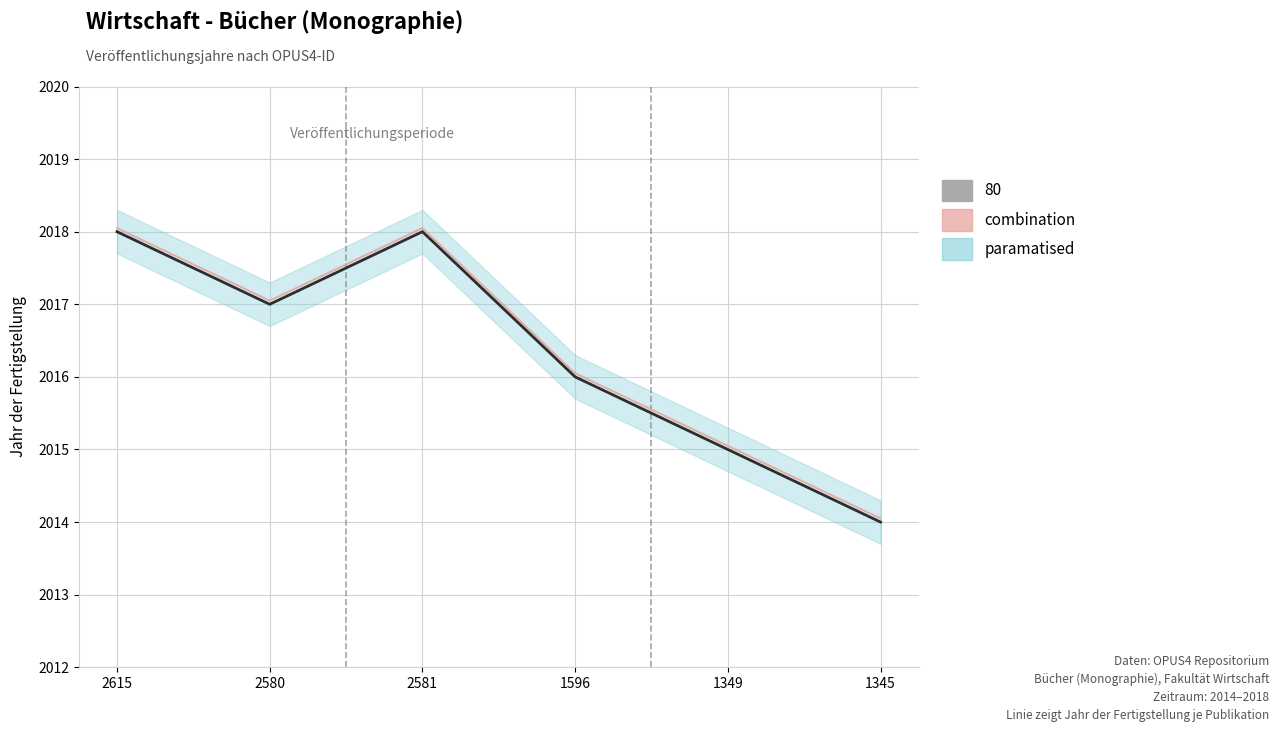

At how many categories does at least one series exceed 2014?

6